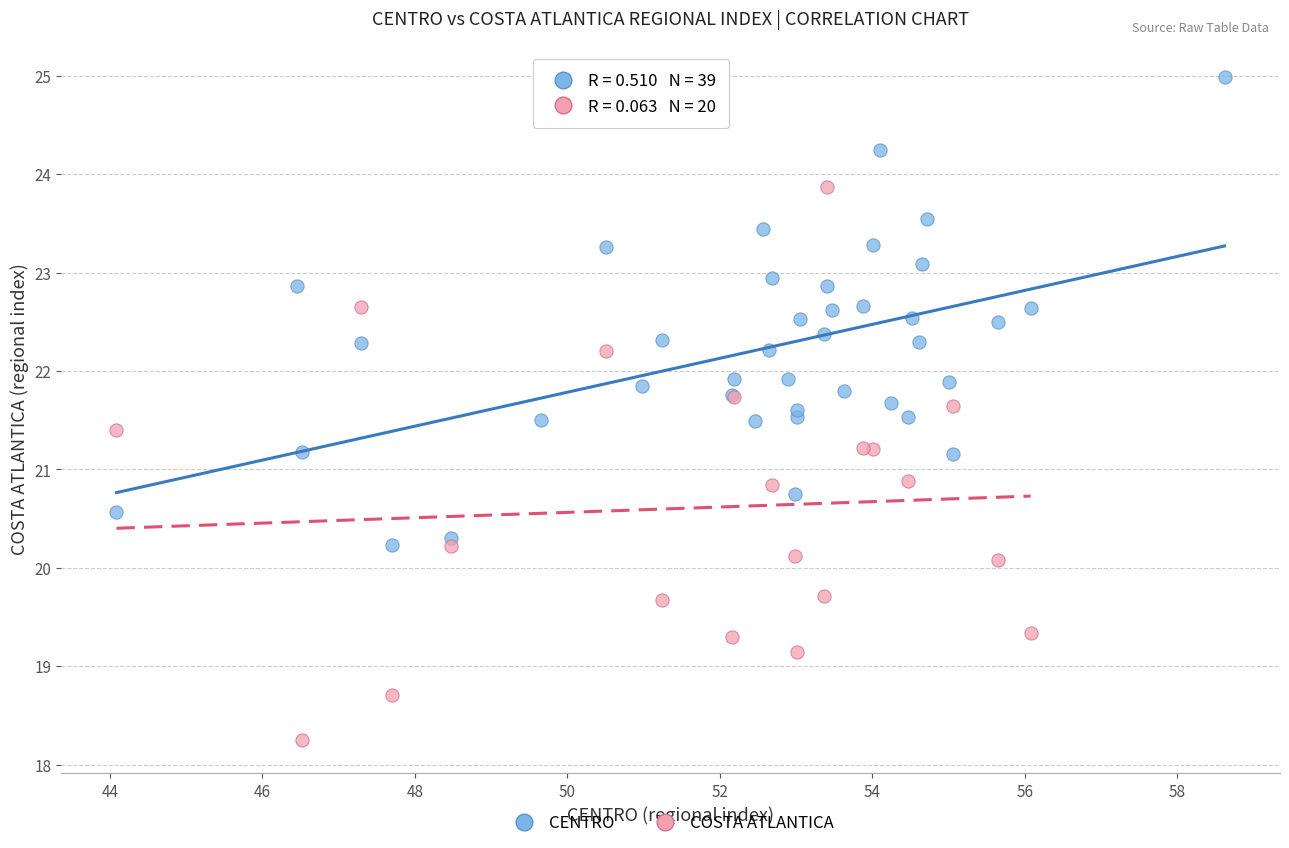

Which series has the largest Y range (max minus min)?

COSTA ATLANTICA